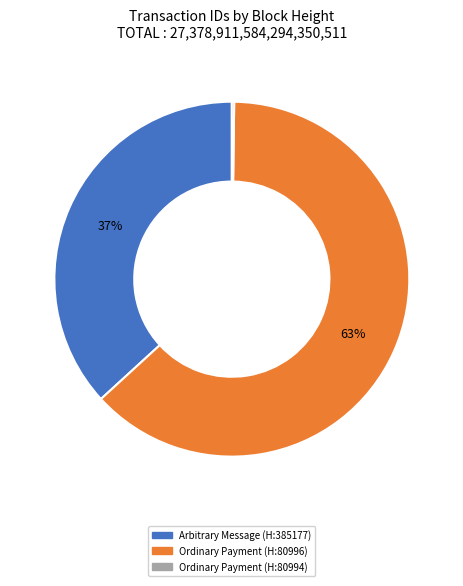

To the nearest percent, what is the average slice percentage?

33%